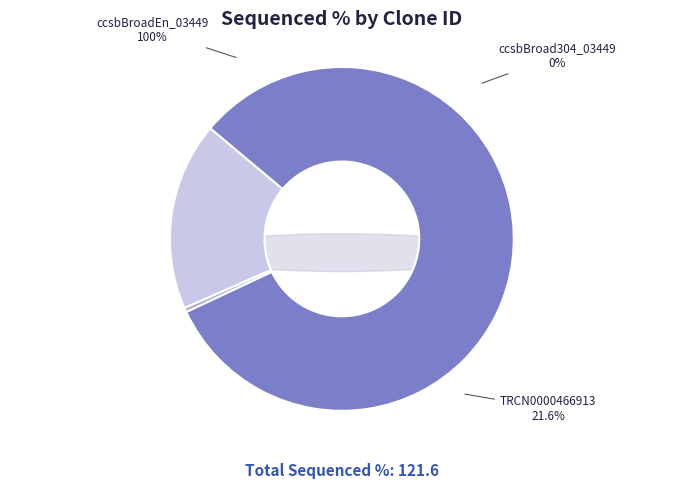

To the nearest percent, what percentage of the pie is ccsbBroadEn_03449?

82%